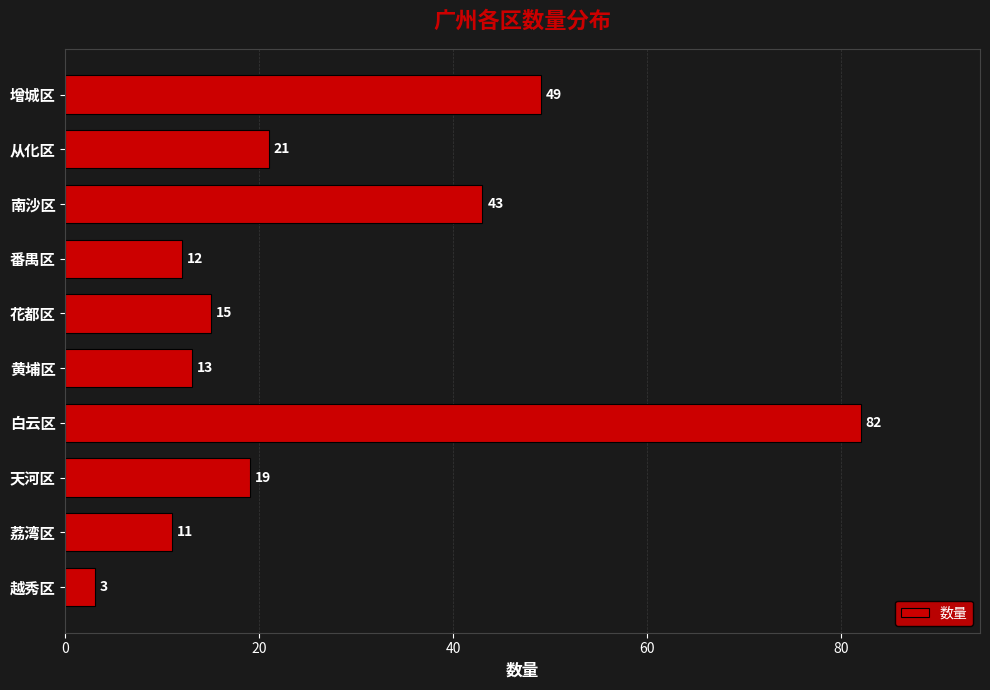

Between 番禺区 and 南沙区, which is larger?

南沙区